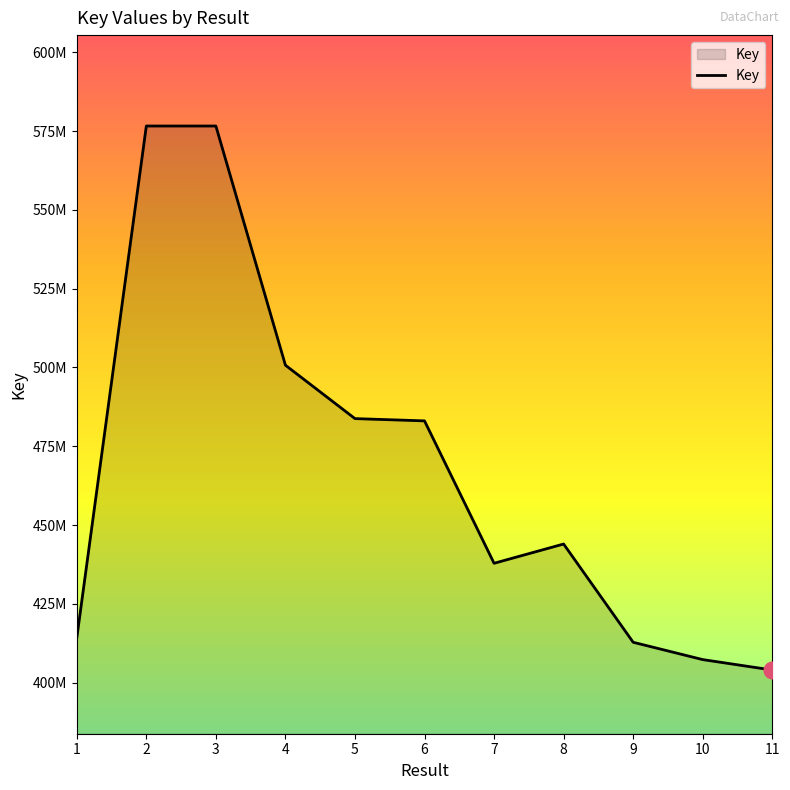

Does the chart have visible grid lines?

No